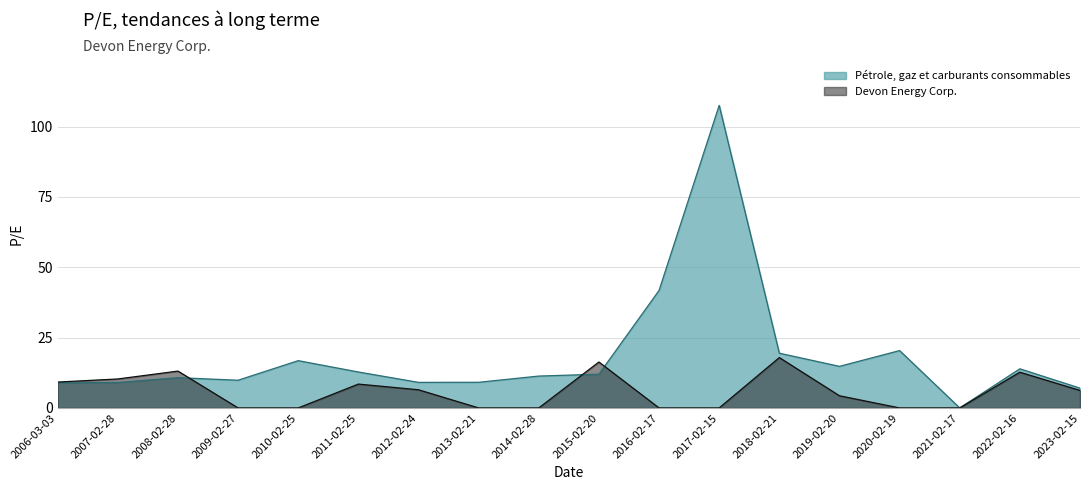

Which has a higher value, 2021-02-17 or 2011-02-25?

2011-02-25